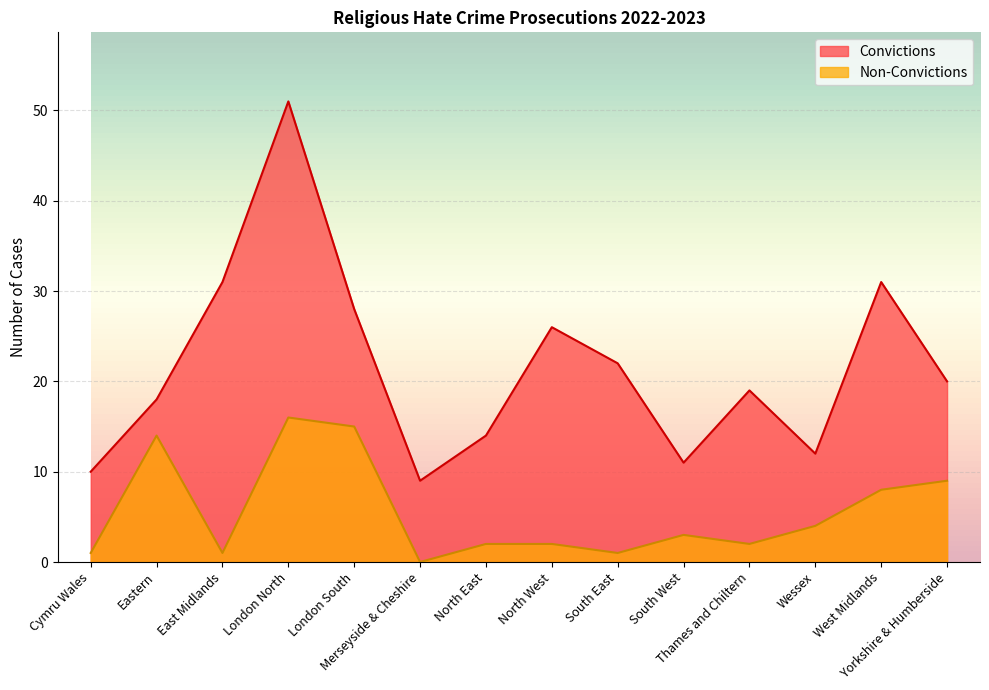

At South West, list the series in order from smallest to largest.

Non-Convictions, Convictions